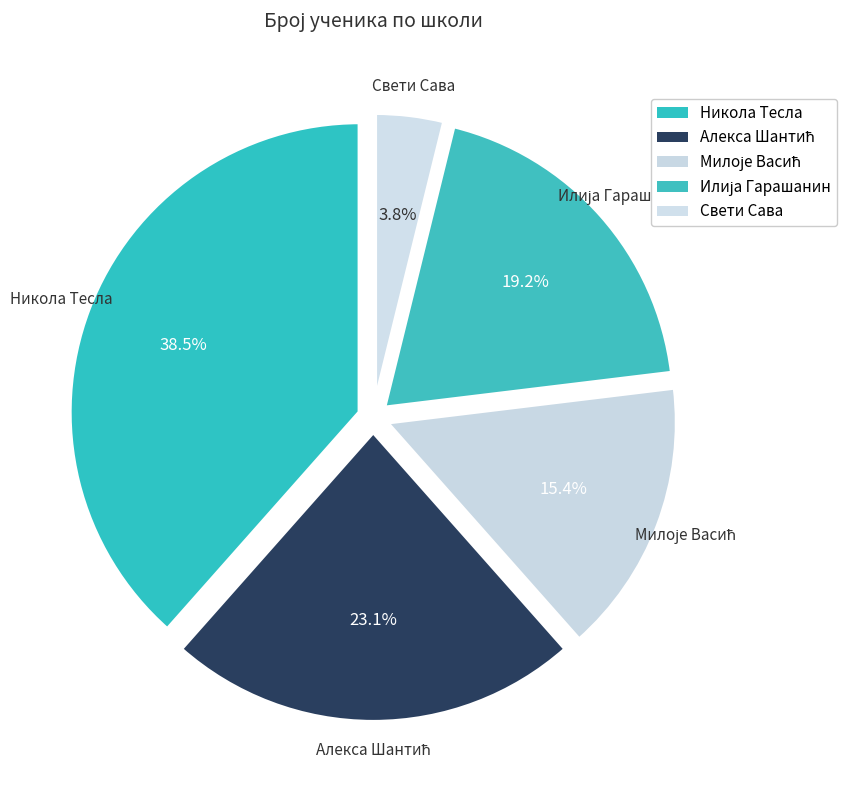

How many segments does this pie chart have?

5